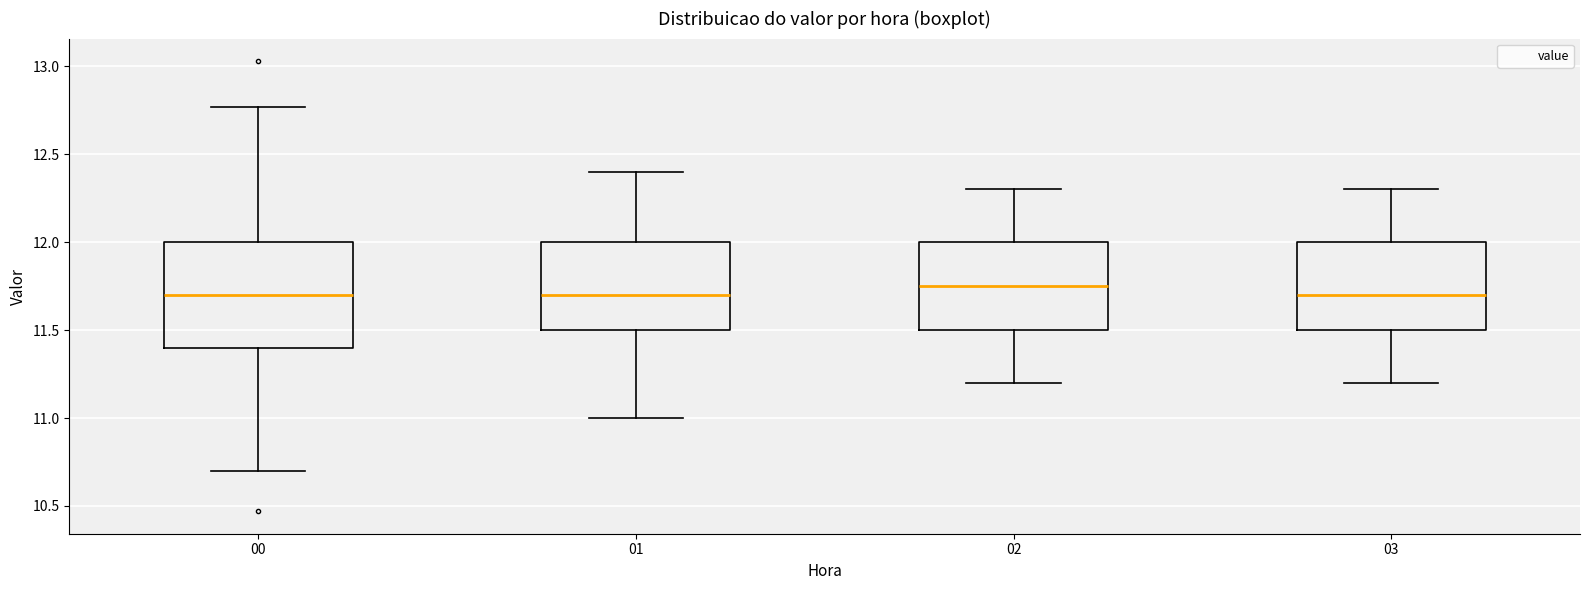

Reading left to right, read every box against the y-axis: the position of its median line, the range the box covers, and the ends of its whiskers. The values are not printed on the chart, so give them approximately, as read against the axis.

00: median 11.70, box 11.40 to 12.00, whiskers 10.70 to 12.75
01: median 11.70, box 11.50 to 12.00, whiskers 11.00 to 12.40
02: median 11.75, box 11.50 to 12.00, whiskers 11.20 to 12.30
03: median 11.70, box 11.50 to 12.00, whiskers 11.20 to 12.30